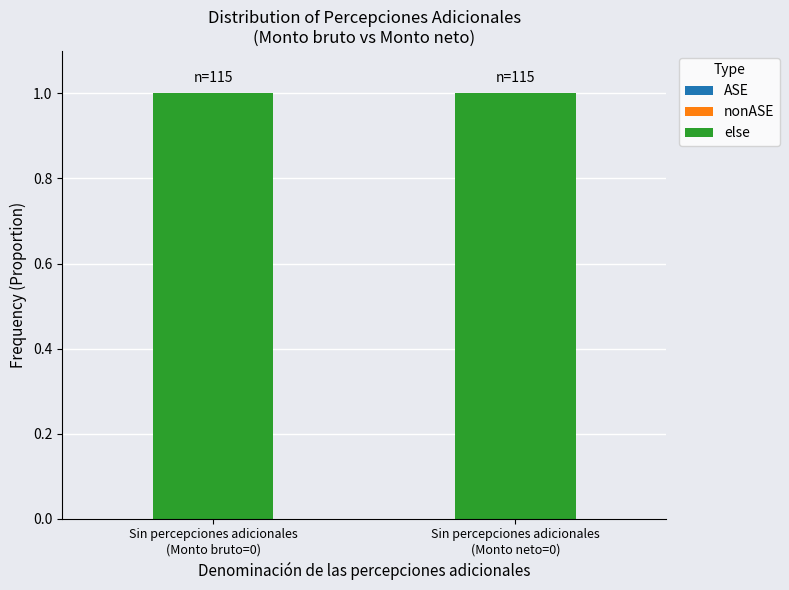

The nonASE series shows 0 at Sin percepciones adicionales
(Monto neto=0). True or false?

True